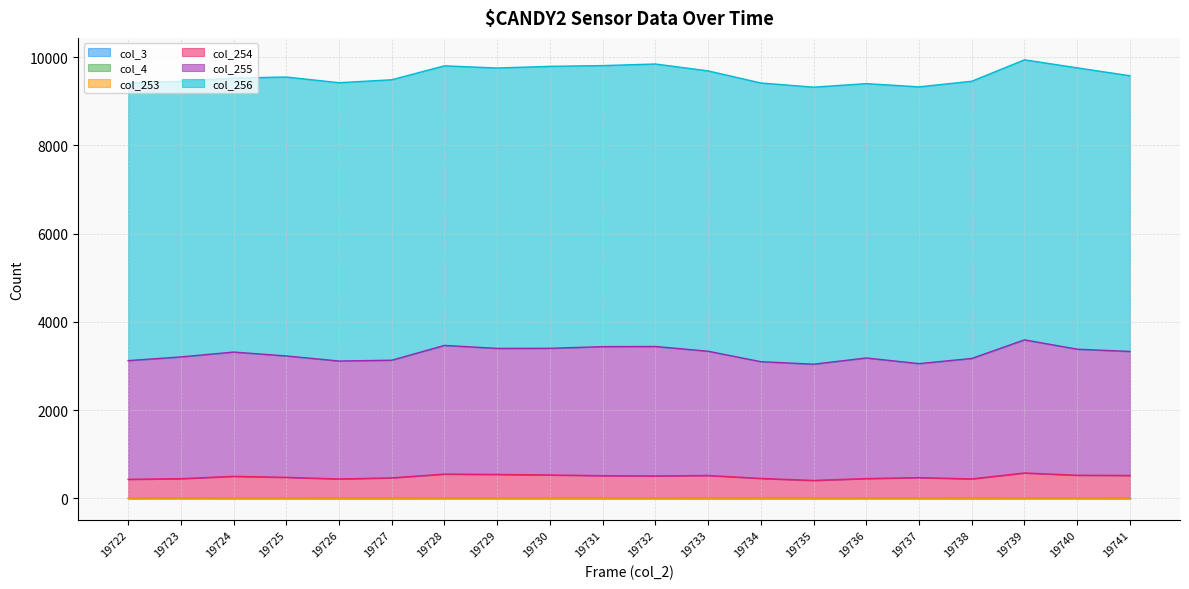

Where is col_255 nearest to the value 3315?

19724